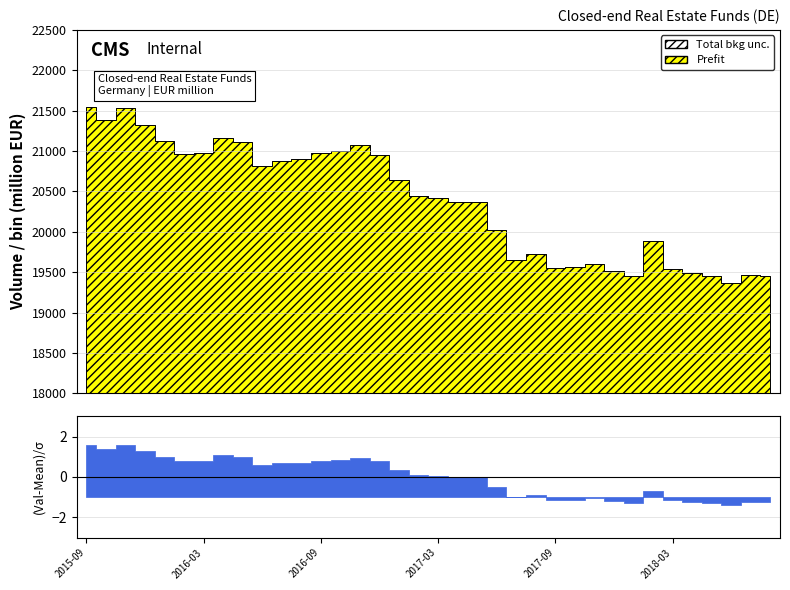

What is the label of the 23rd point from the right?

2016-10